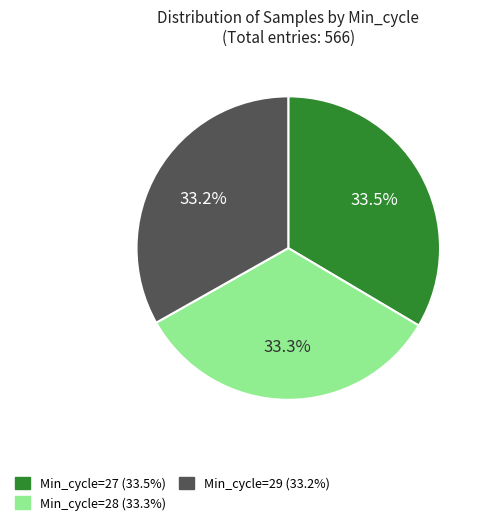

Is there a majority slice in this chart?

No